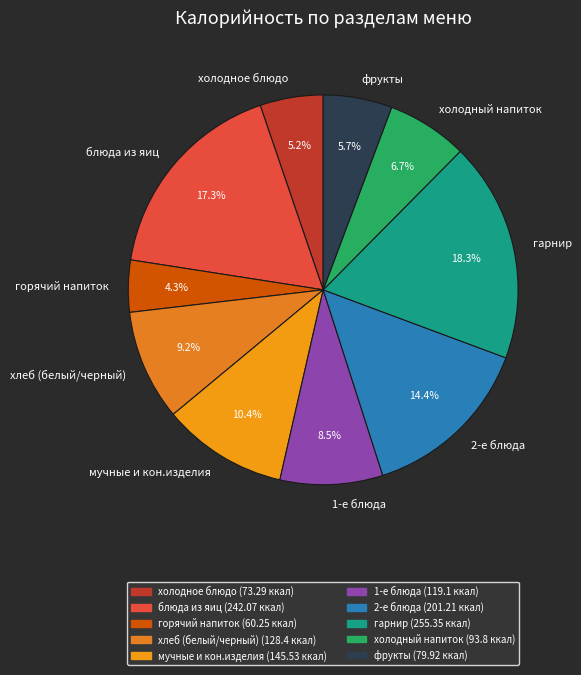

Is 1-е блюда the majority of the pie?

No